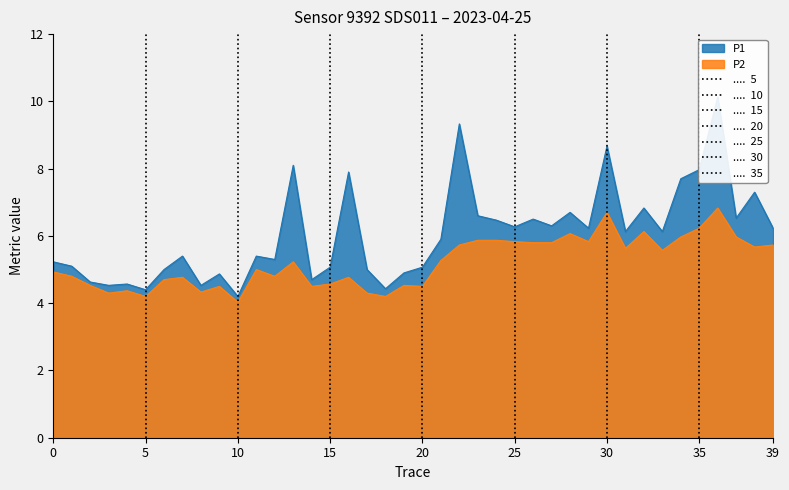

What are all the series names shown in the legend?

P1, P2